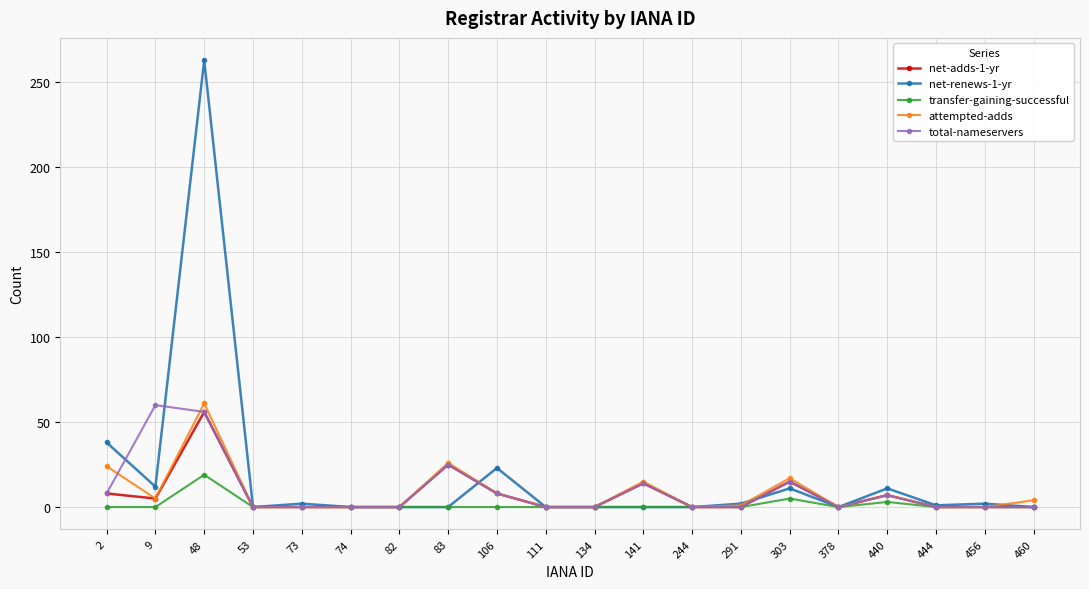

What is the difference between the second highest and minimum values in the net-renews-1-yr series?

38